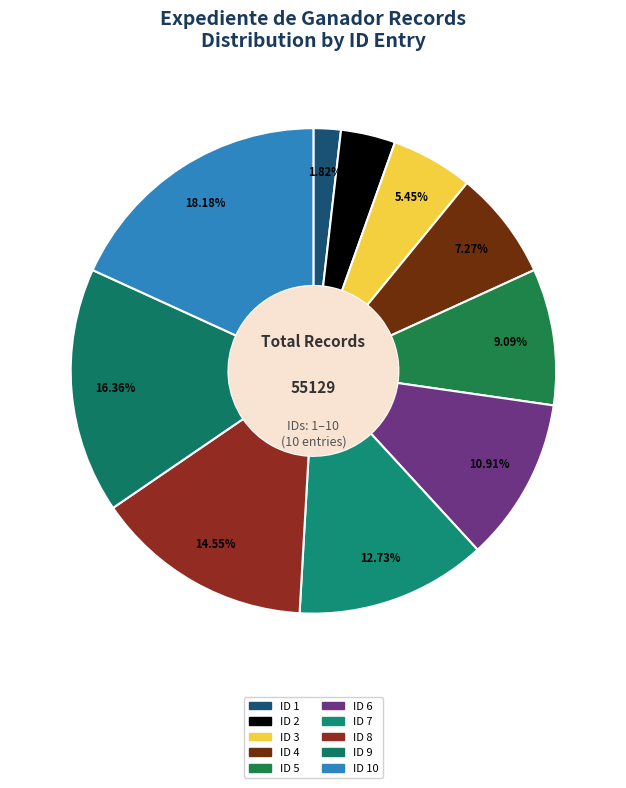

Rank the categories by value from lowest to highest.

ID 1, ID 2, ID 3, ID 4, ID 5, ID 6, ID 7, ID 8, ID 9, ID 10